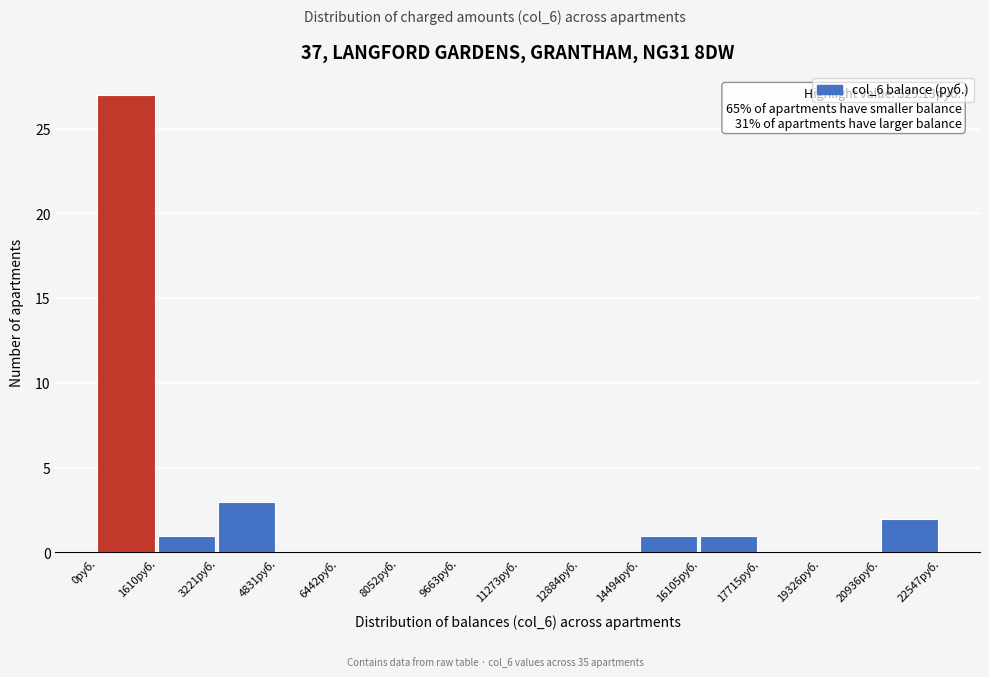

Which range on the x-axis has the tallest bar?

0 to 1600